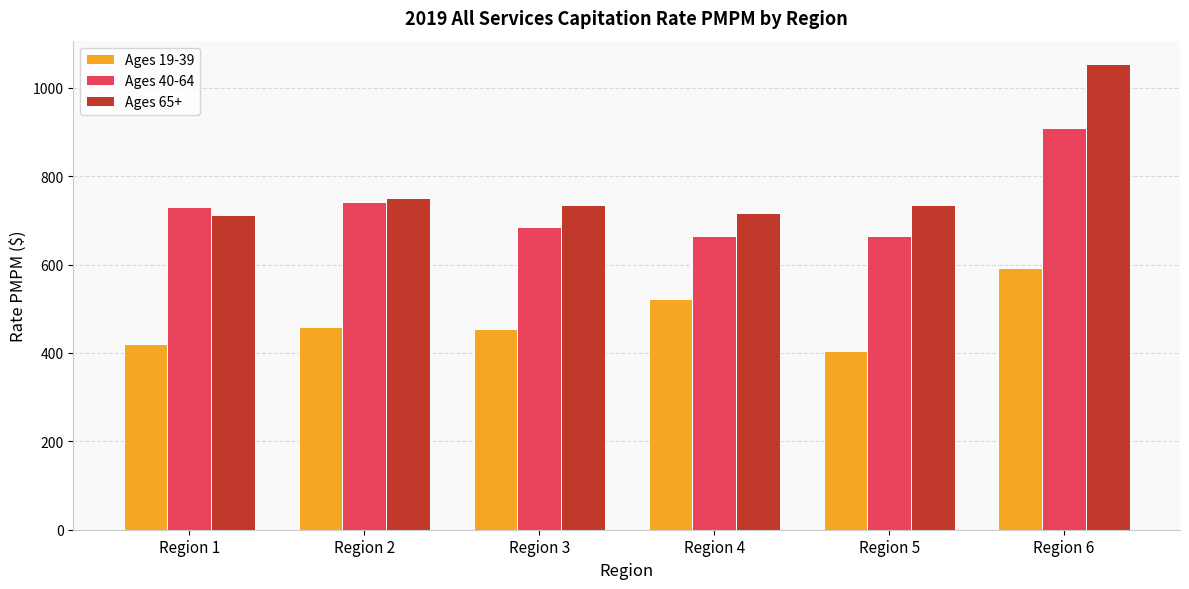

The Ages 65+ series shows 716.7 at Region 4. True or false?

True